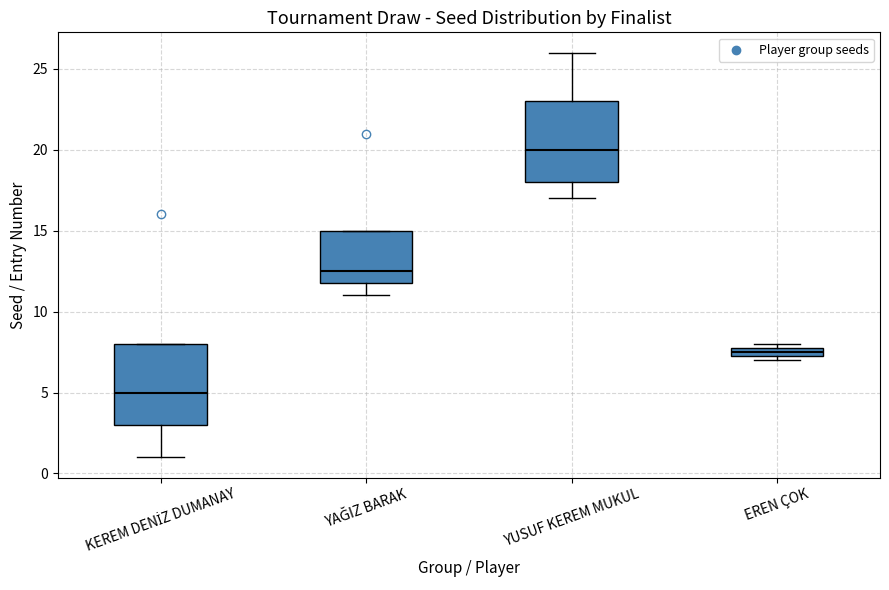

Which box's median line is the lowest?

KEREM DENİZ DUMANAY